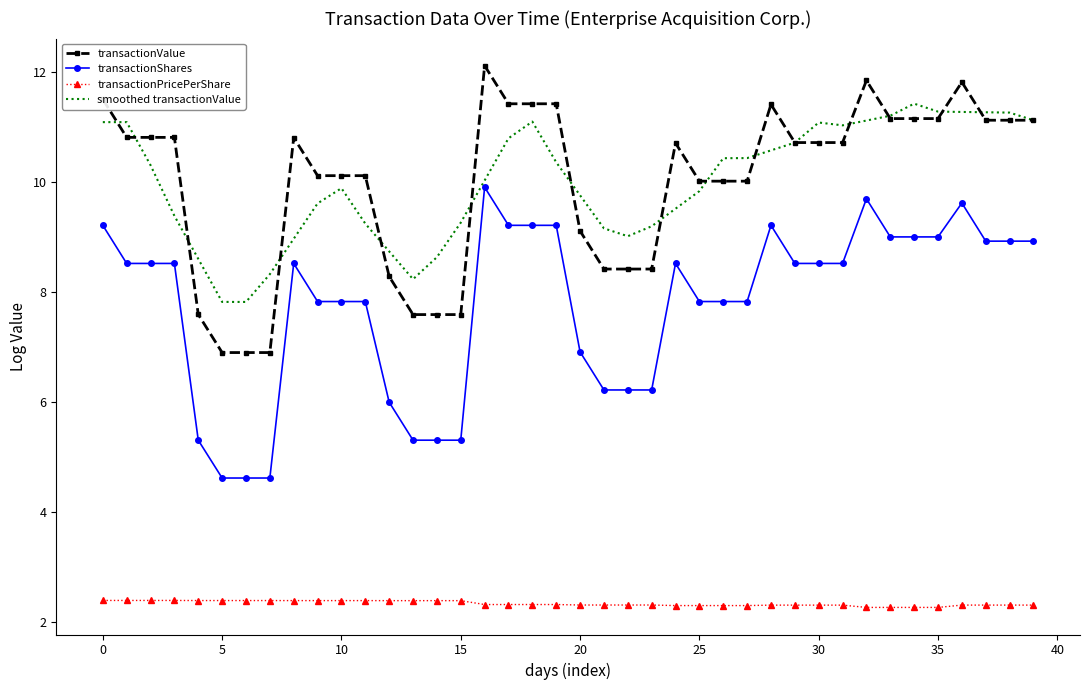

True or false: transactionPricePerShare and smoothed transactionValue intersect in this chart.

False